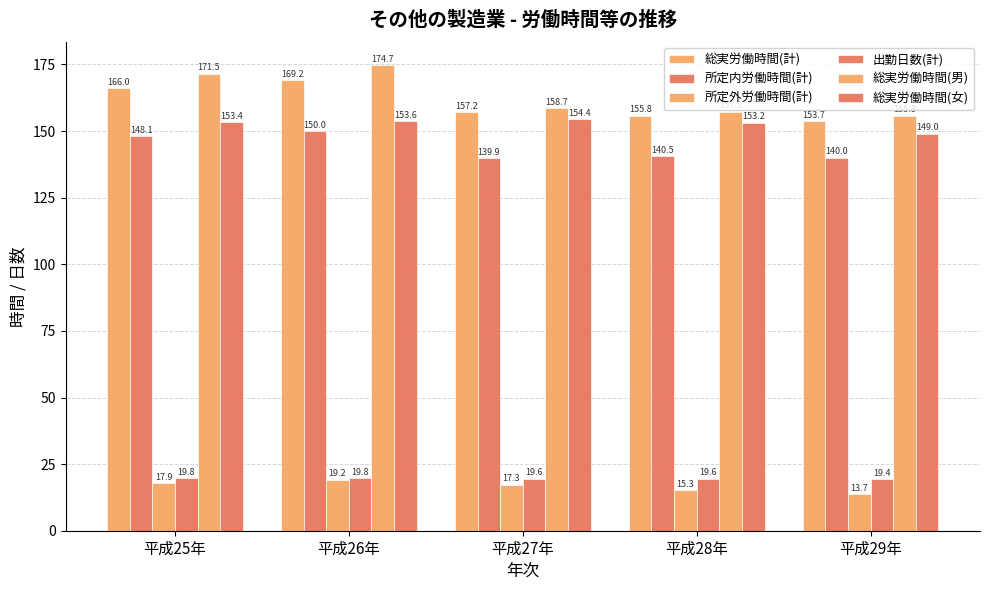

How many groups of bars are there?

5